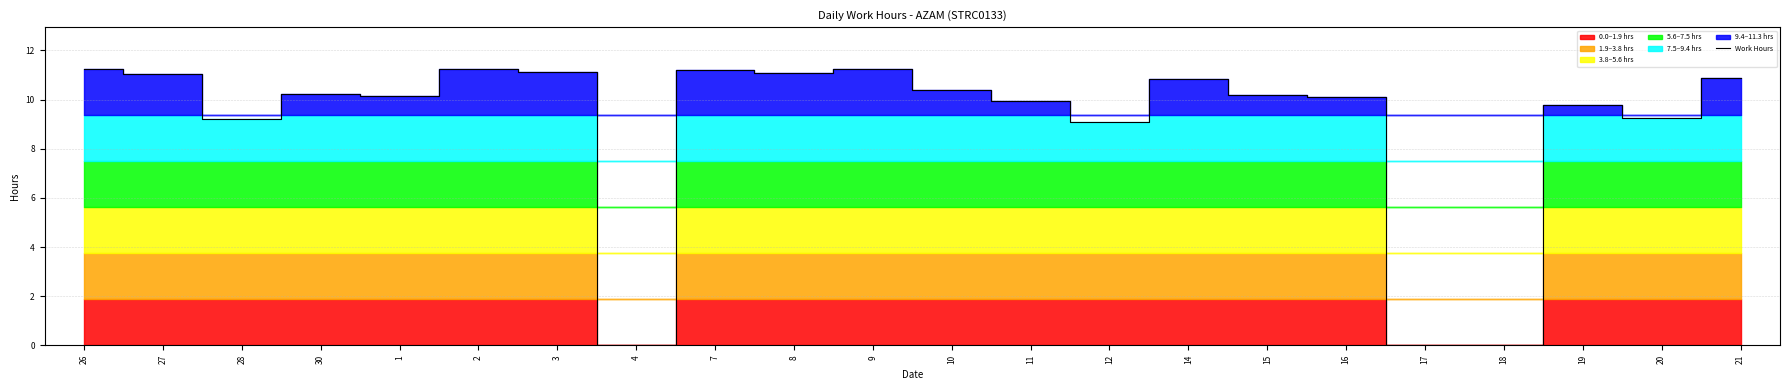

How many lines are shown in the chart?

1